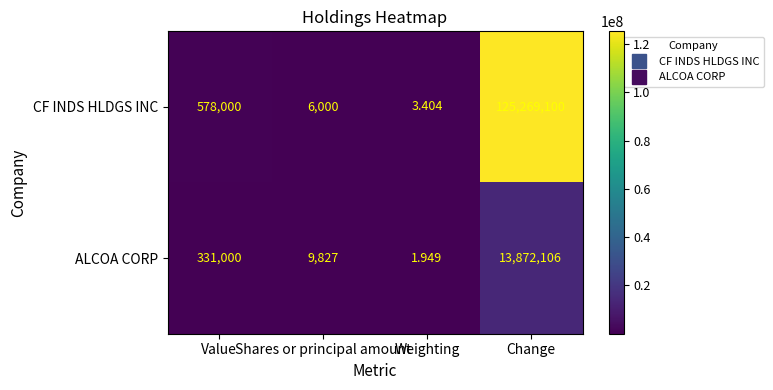

At which category does the chart reach its minimum across all series?

Weighting